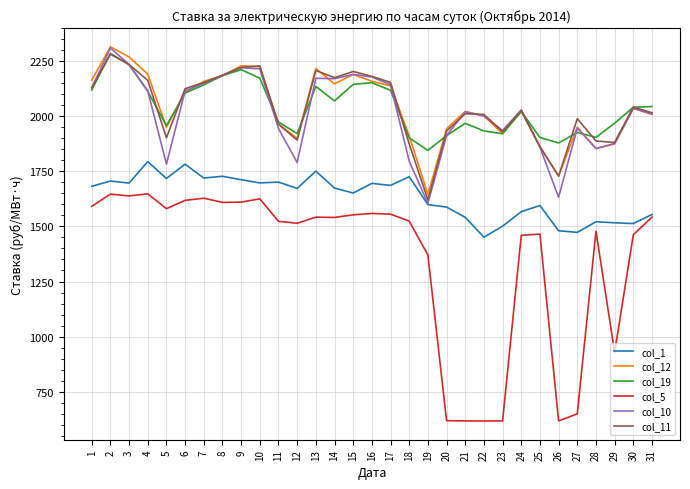

True or false: col_12 and col_1 cross at least once.

False